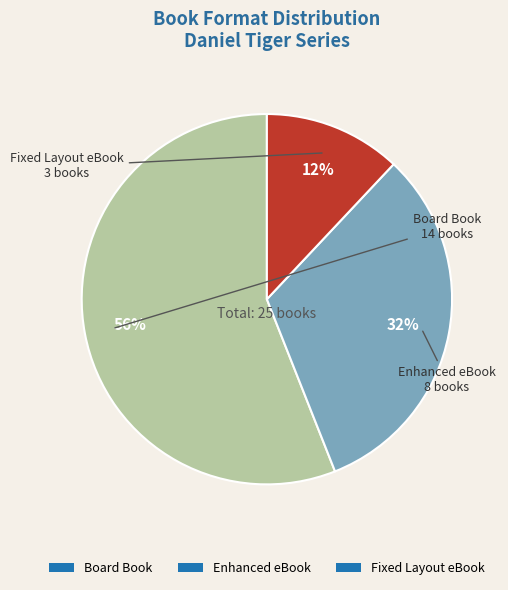

The Board Book slice represents 71% of the pie. True or false?

False